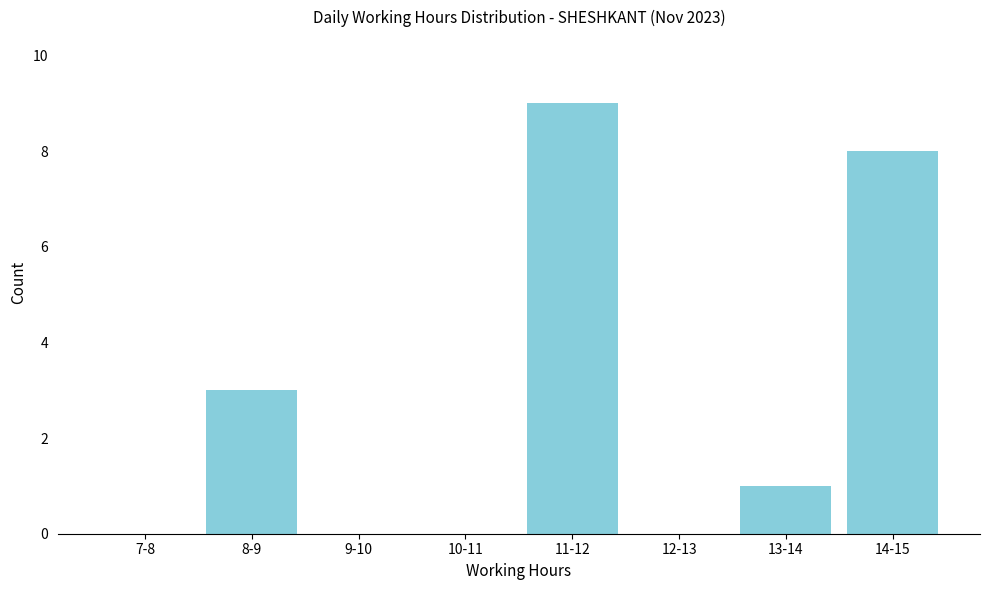

Reading left to right, extract all data points from this chart.

7-8=0	8-9=3	9-10=0	10-11=0	11-12=9	12-13=0	13-14=1	14-15=8